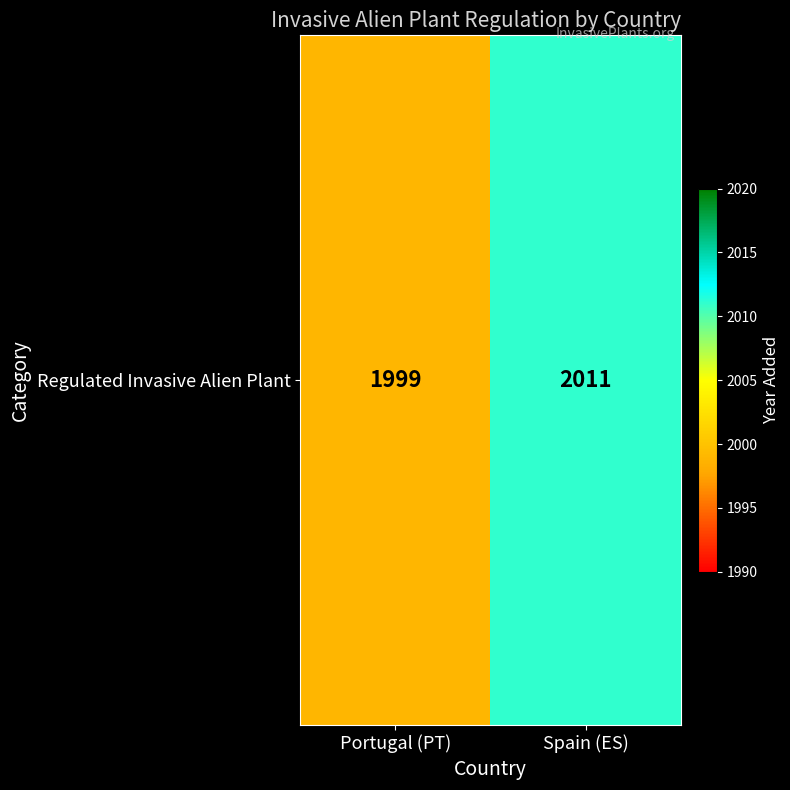

The chart shows a value of 3246 at Portugal (PT). True or false?

False